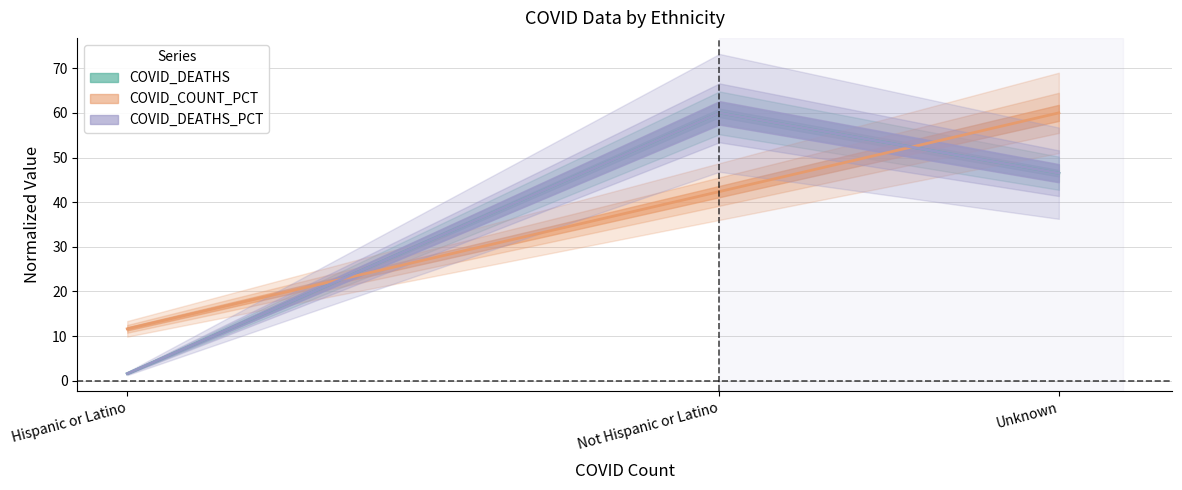

Count the number of data series in this chart.

3